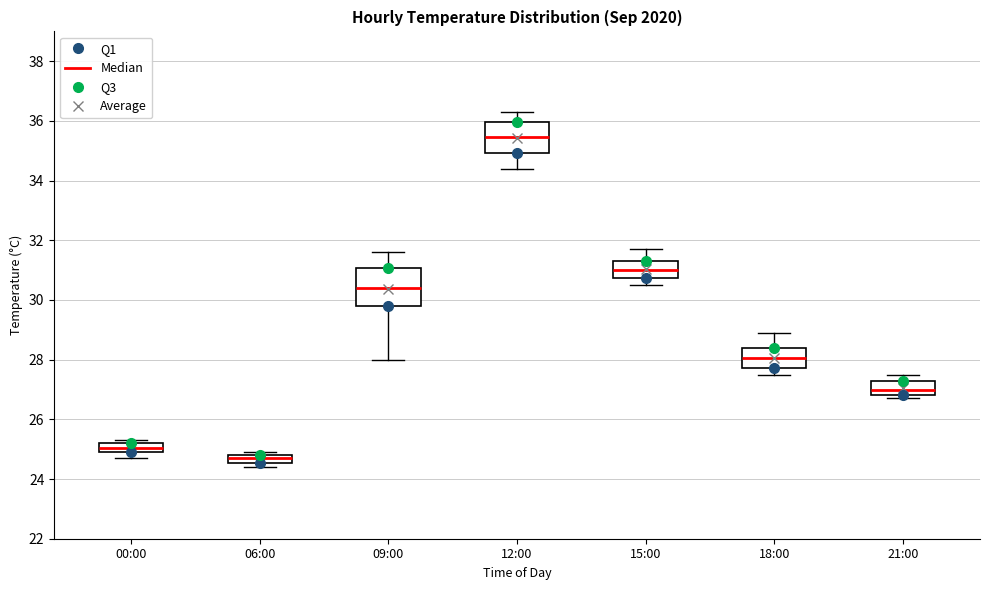

Which box is the tallest, from its lower edge to its upper edge?

09:00